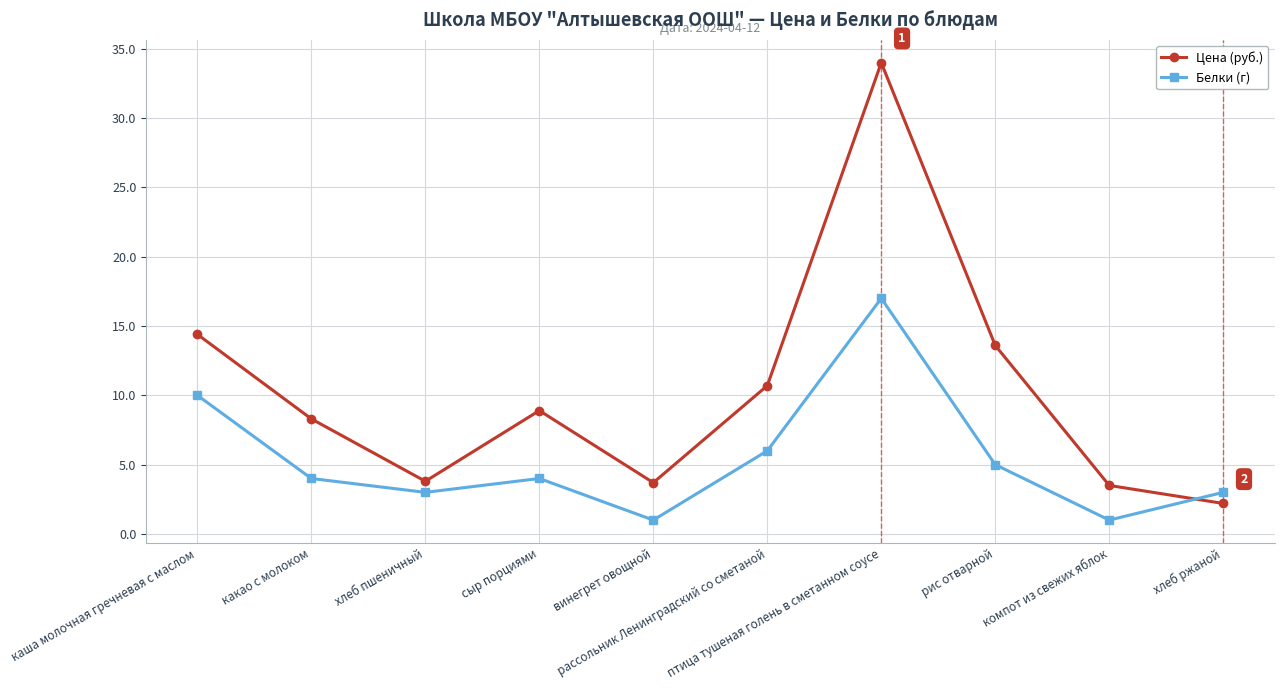

What is the lowest value of the Цена (руб.) series?

2.2